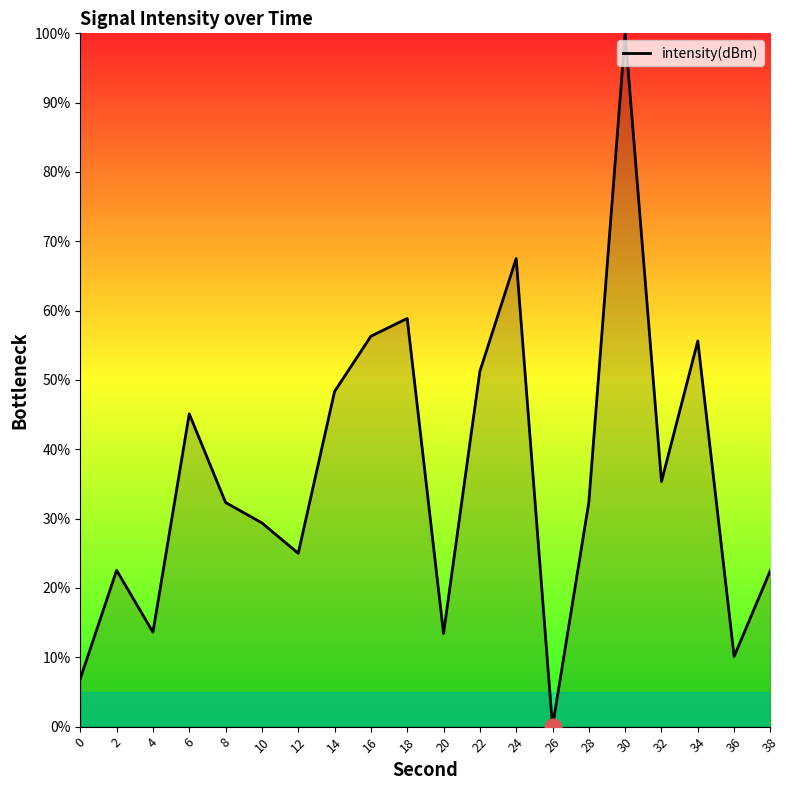

What is the average value?

36.3